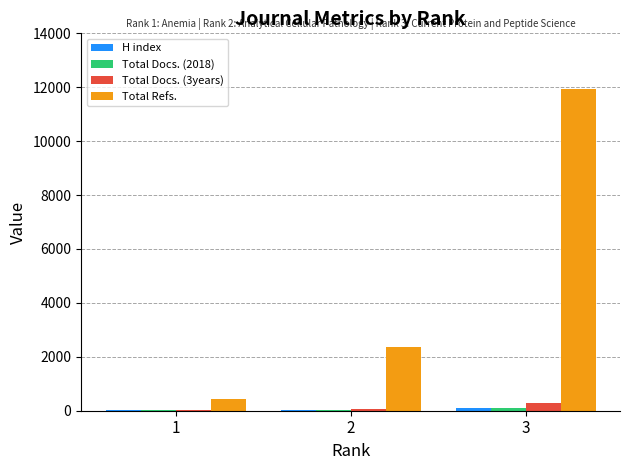

What is the spread (max minus min) of values at 3?

11828